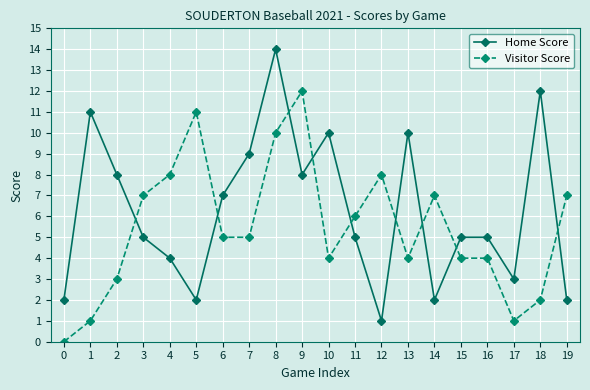

How many distinct data groups are displayed?

2